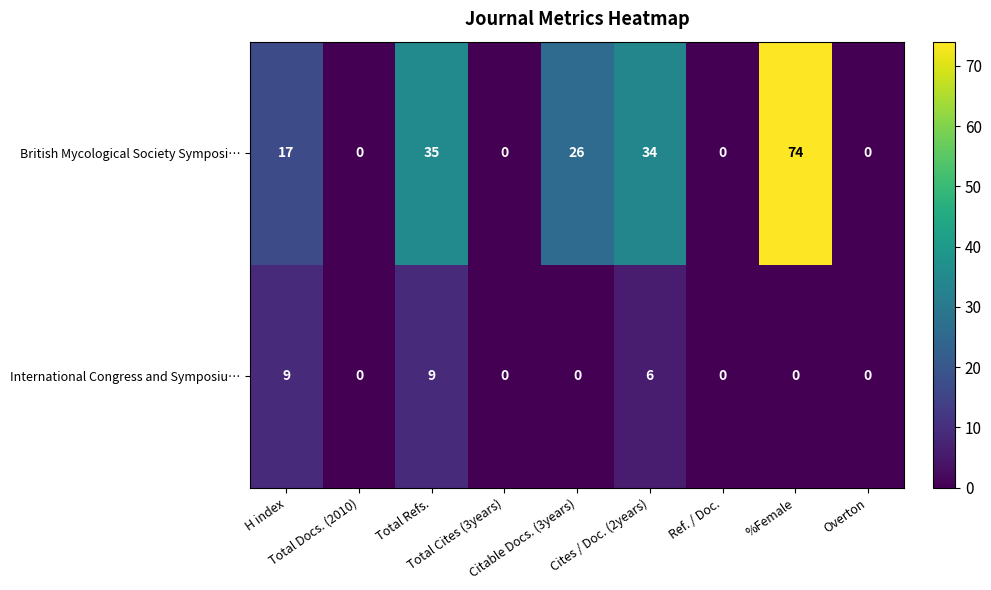

Which series has the widest spread of values?

British Mycological Society Symposi…